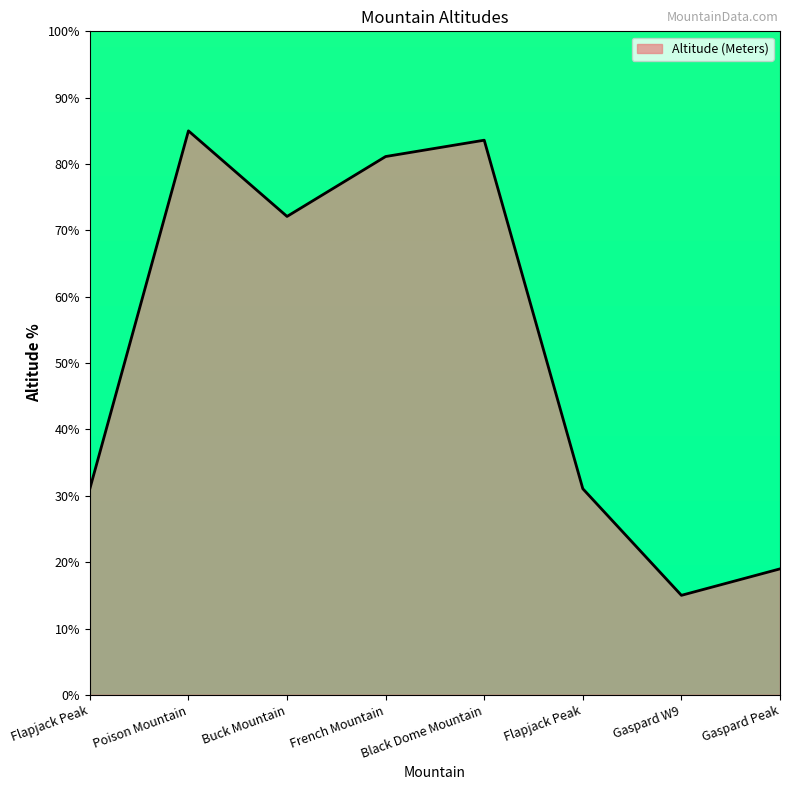

What is the difference between the maximum and minimum values?

70.0